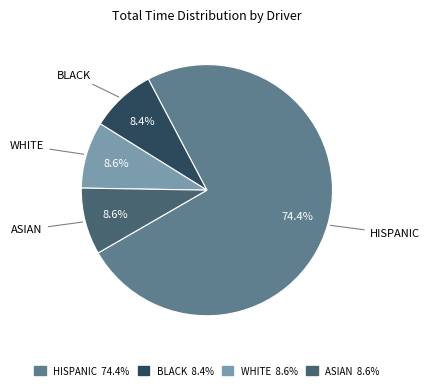

Which category has the biggest portion of the pie?

HISPANIC